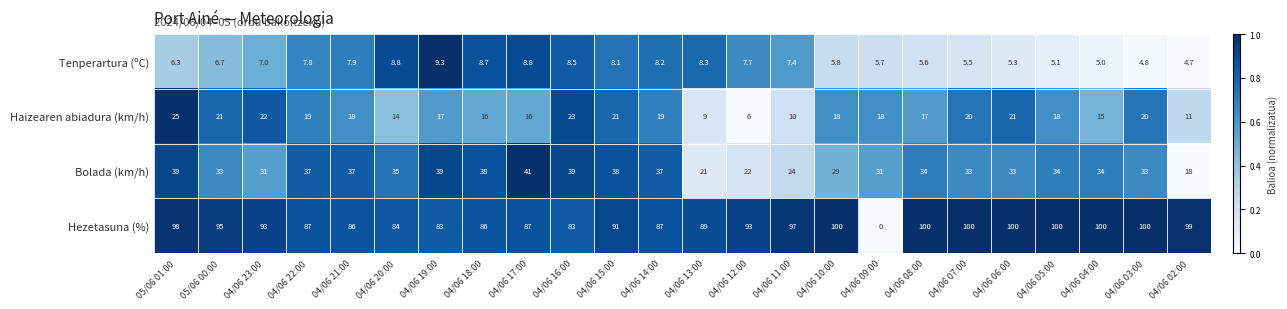

The Bolada (km/h) series shows 13.6 at 04/06 21:00. True or false?

False